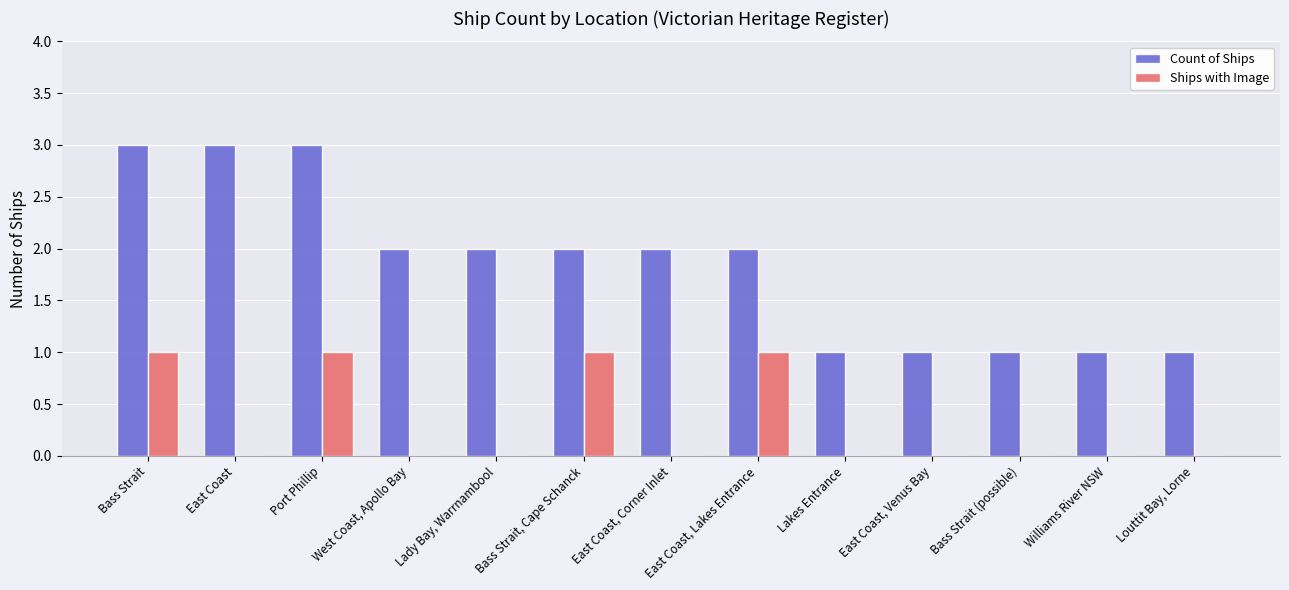

True or false: Ships with Image has a value of 0 at East Coast, Lakes Entrance.

False